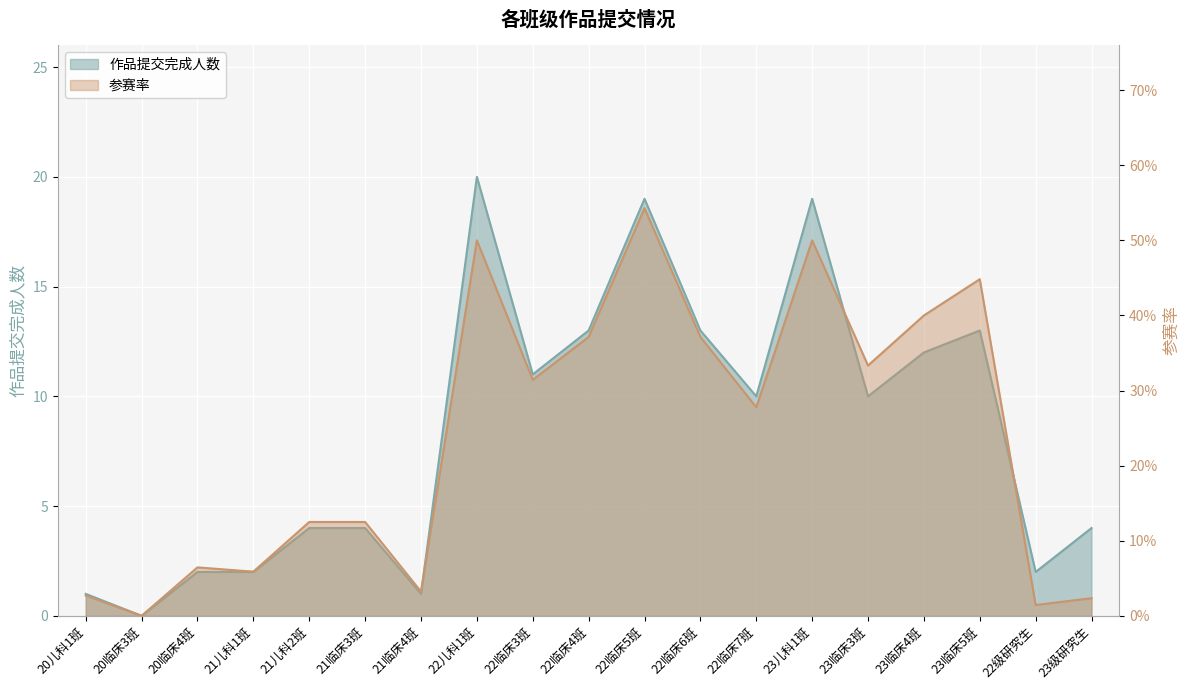

At which category is the sum across all series the highest?

22儿科1班